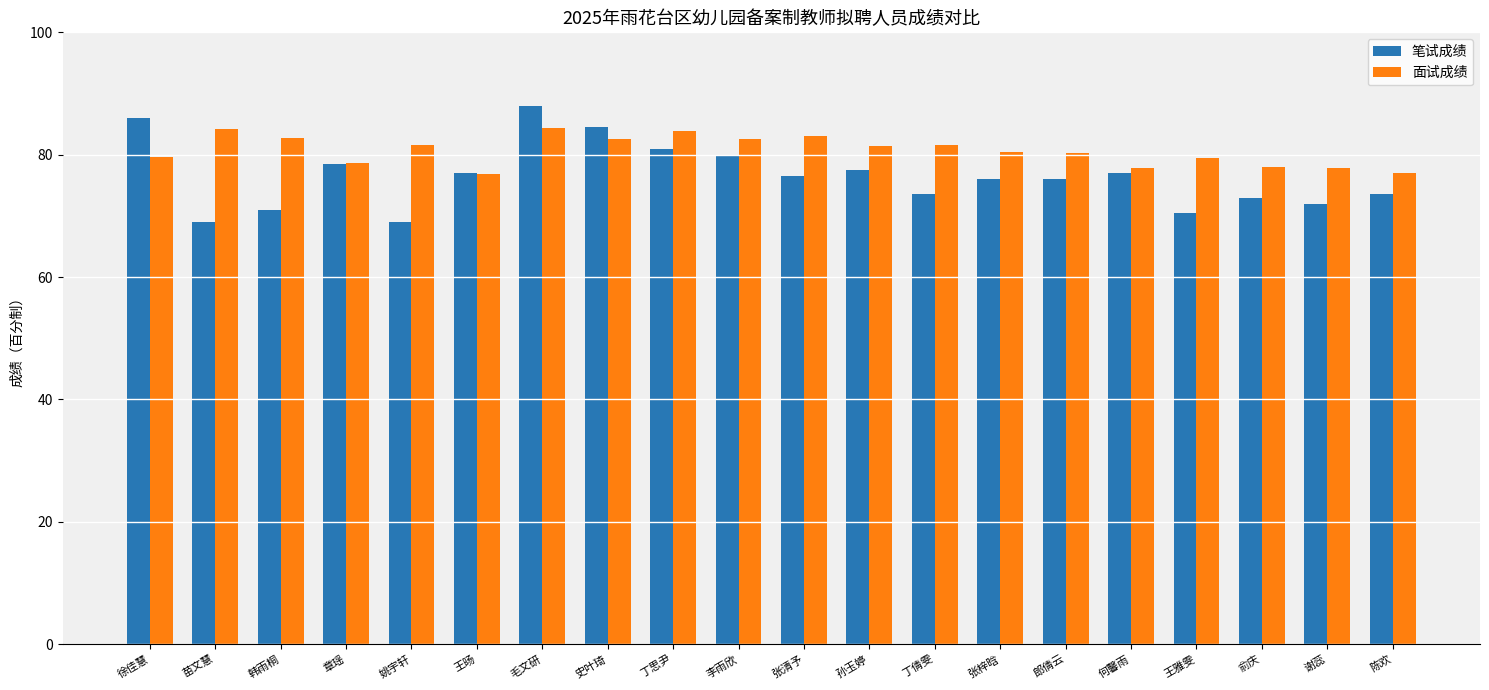

What position from the left is 陈欢?

20